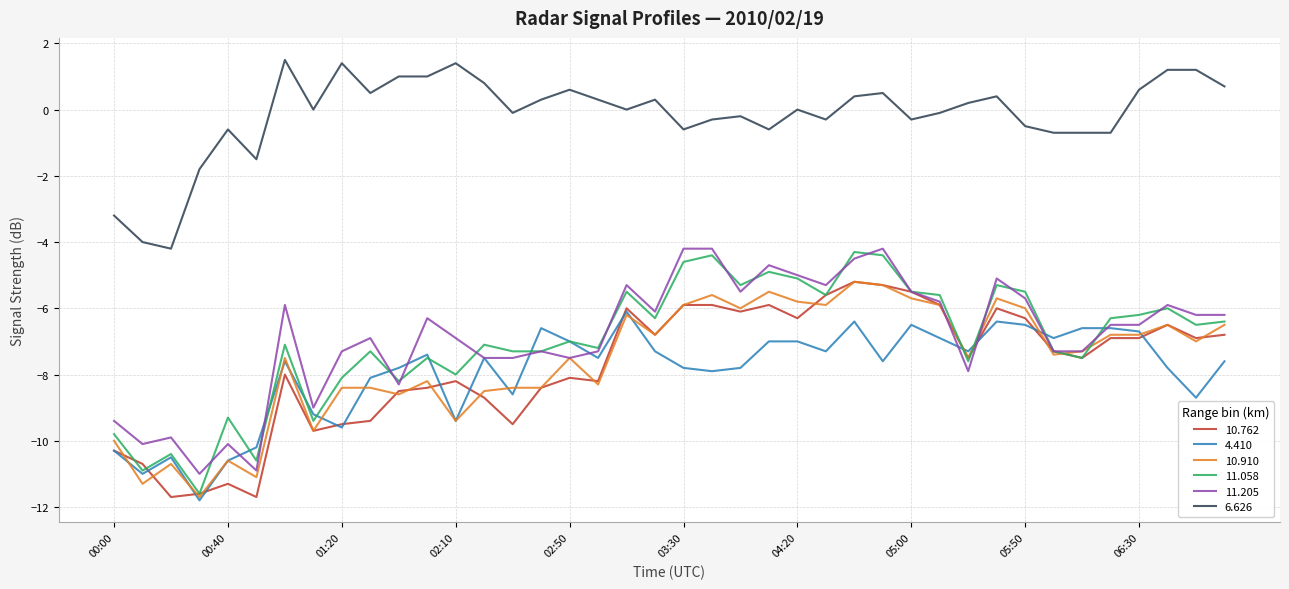

Which series has the largest total across all categories?

6.626